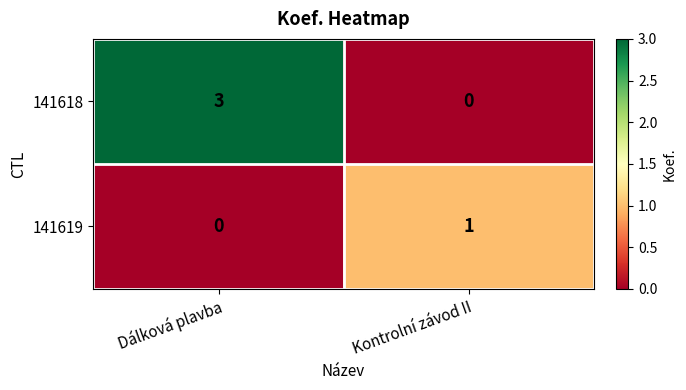

The 141618 series shows 3 at Dálková plavba. True or false?

True